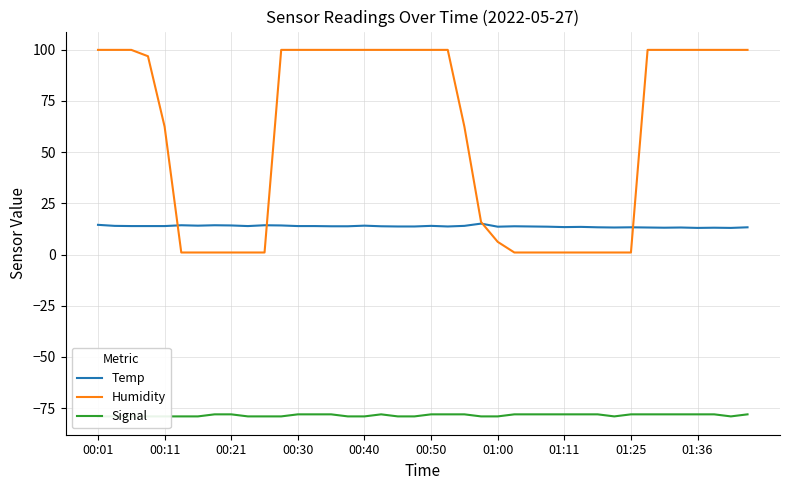

Which series has the largest total across all categories?

Humidity